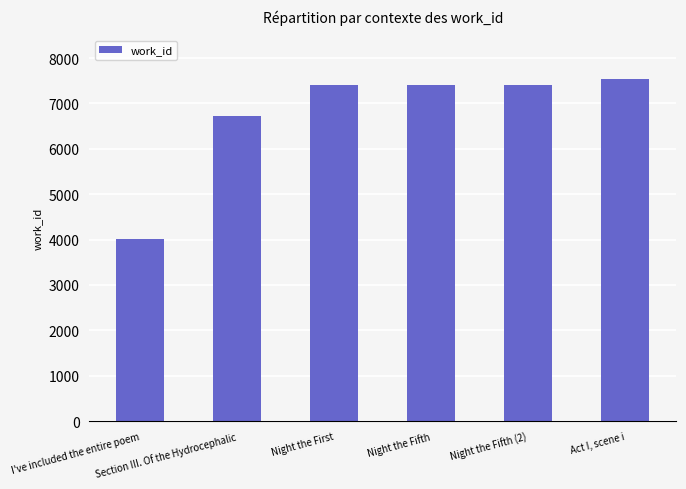

What is the label of the 3rd bar from the left?

Night the First